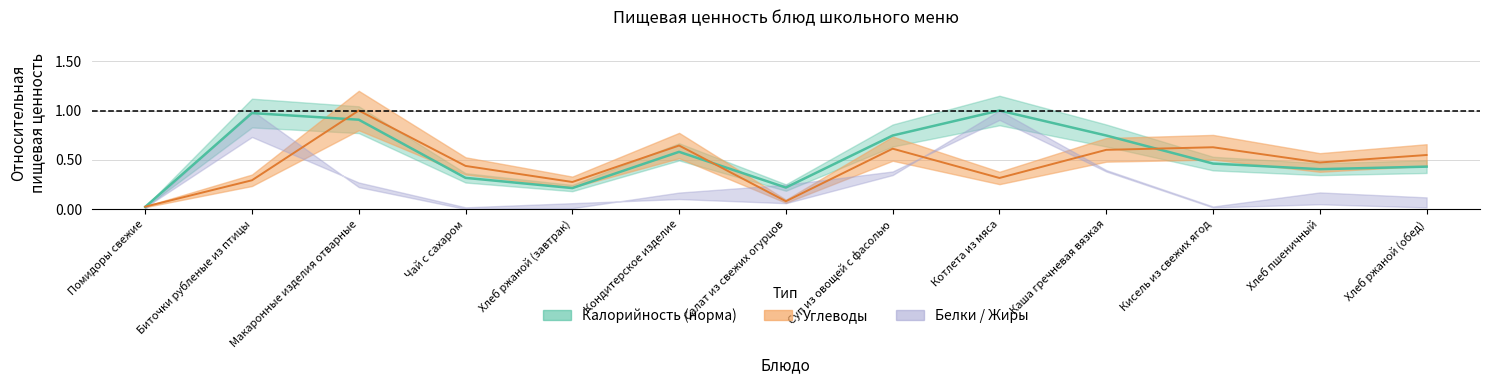

Is the value of Калорийность at Кондитерское изделие greater than the value of Углеводы at Хлеб пшеничный?

Yes